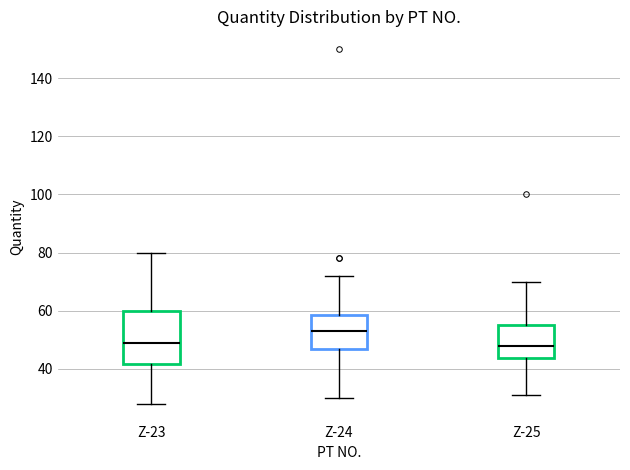

Reading left to right, read every box against the y-axis: the position of its median line, the range the box covers, and the ends of its whiskers. The values are not printed on the chart, so give them approximately, as read against the axis.

Z-23: median 50, box 42 to 60, whiskers 28 to 80
Z-24: median 54, box 48 to 58, whiskers 30 to 72
Z-25: median 48, box 44 to 56, whiskers 32 to 70